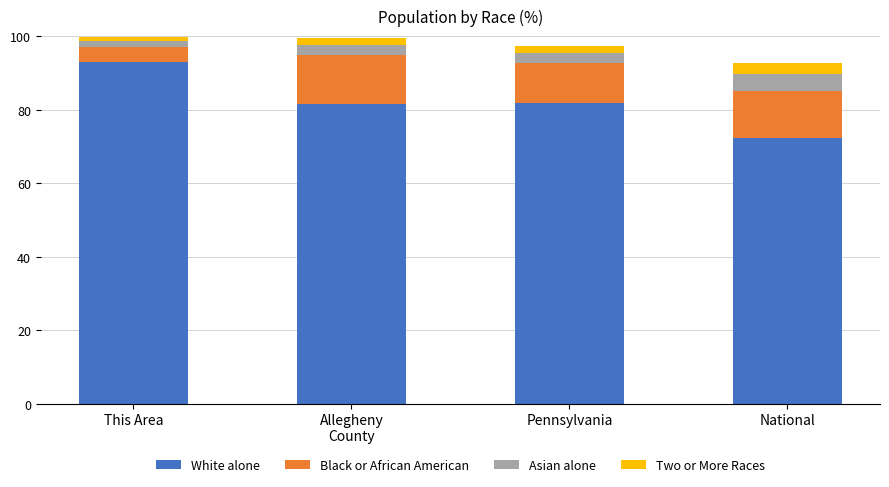

What is the total value across all series at National?

92.7